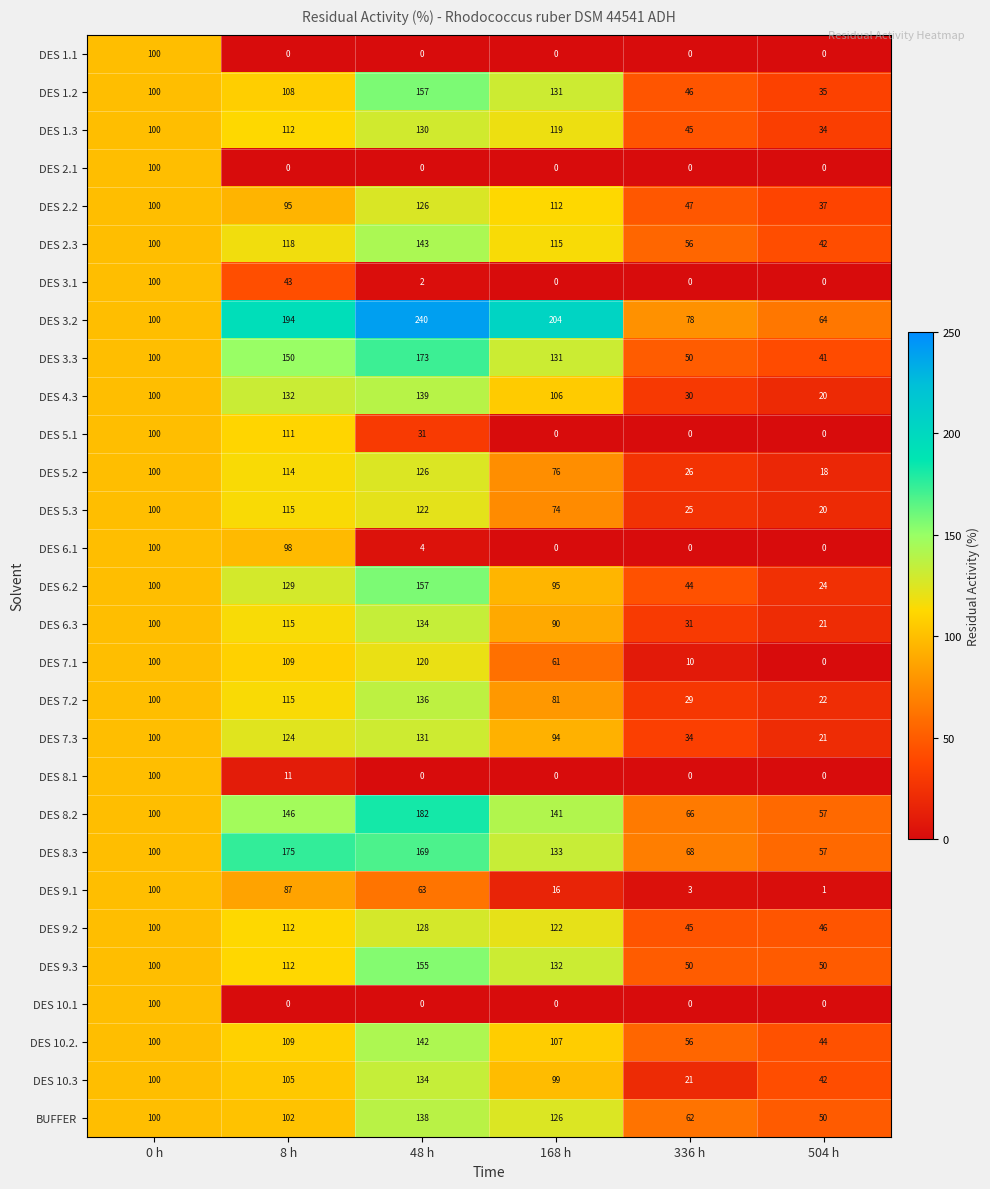

What is the average value of the DES 6.1 series?

34